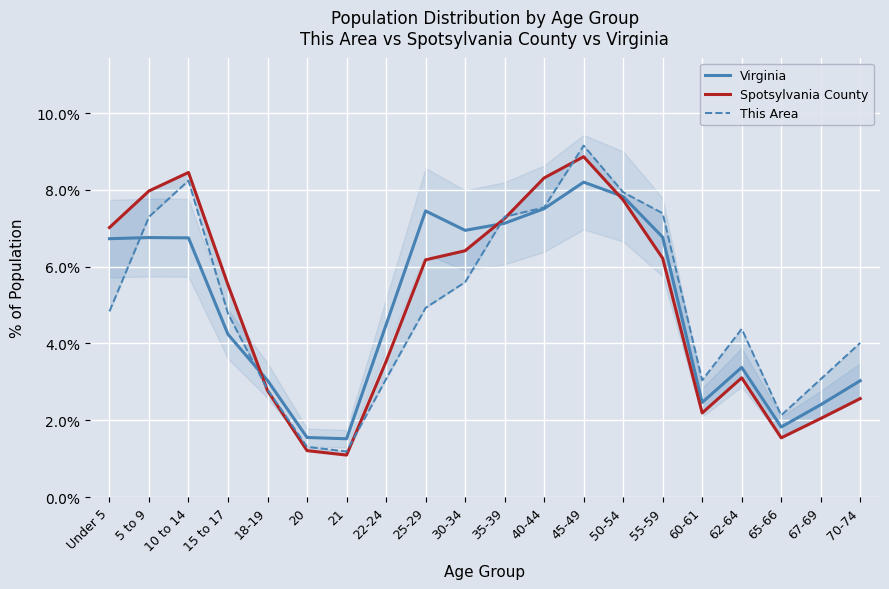

At which category is the sum across all series the highest?

45-49